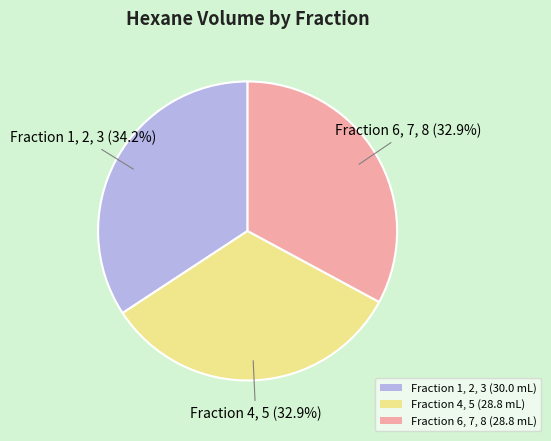

Is the sum of Fraction 4, 5 (28.8 mL) and Fraction 1, 2, 3 (30.0 mL) greater than half?

Yes